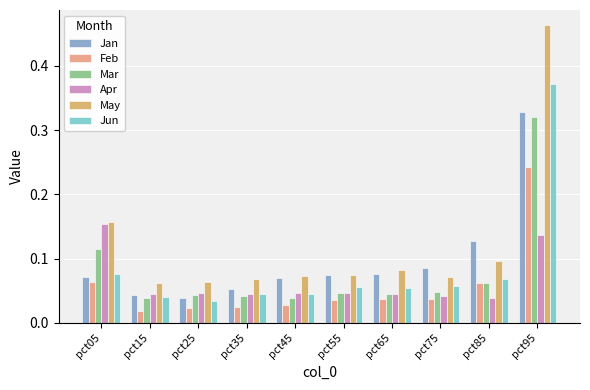

Count the Apr values in the range 0 to 1.

10